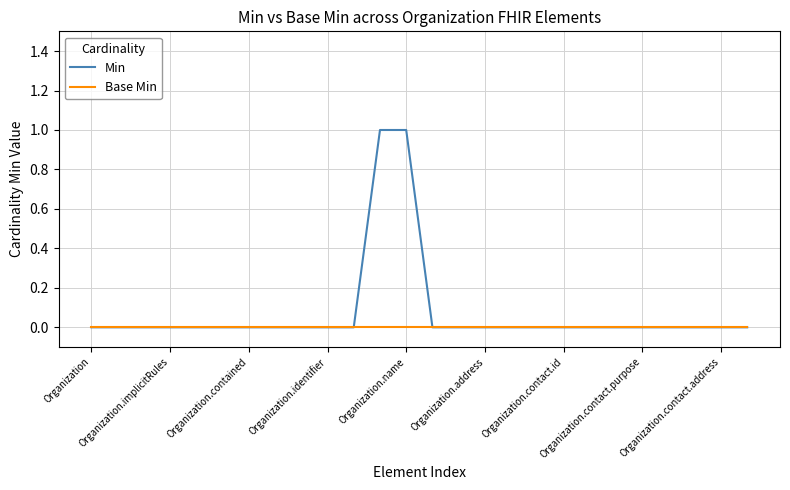

Rank the series by their maximum value, from highest to lowest.

Min, Base Min